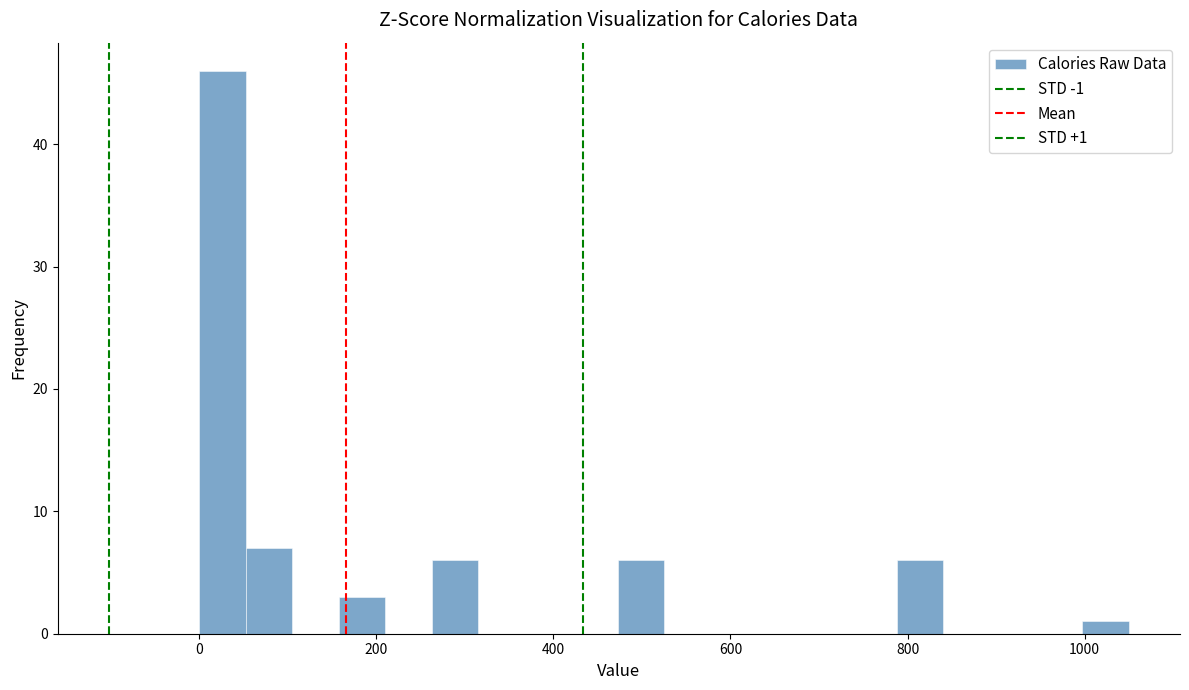

Around what value on the x-axis is the tallest bar? Give the approximate position of its centre, as read against the axis.

20